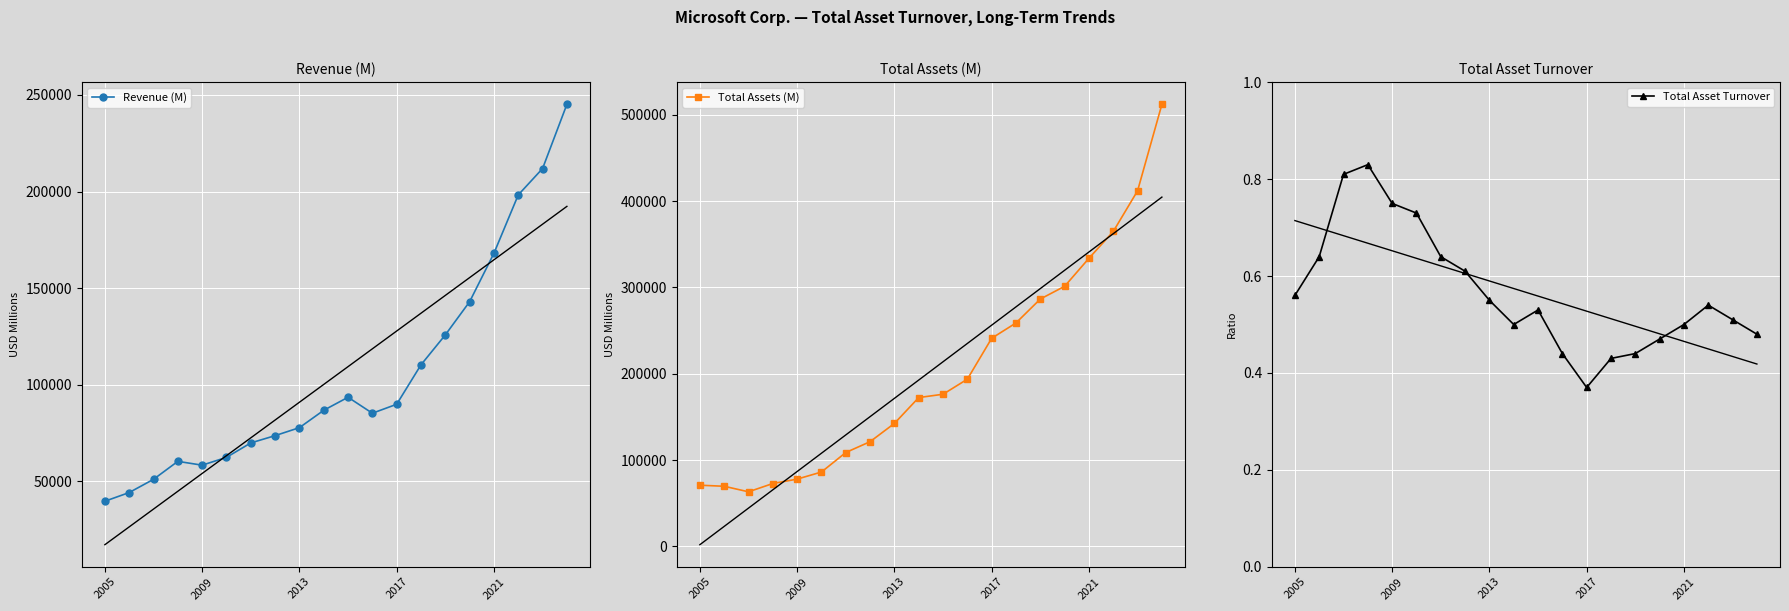

Count the Total Asset Turnover values in the range 0 to 1.

20